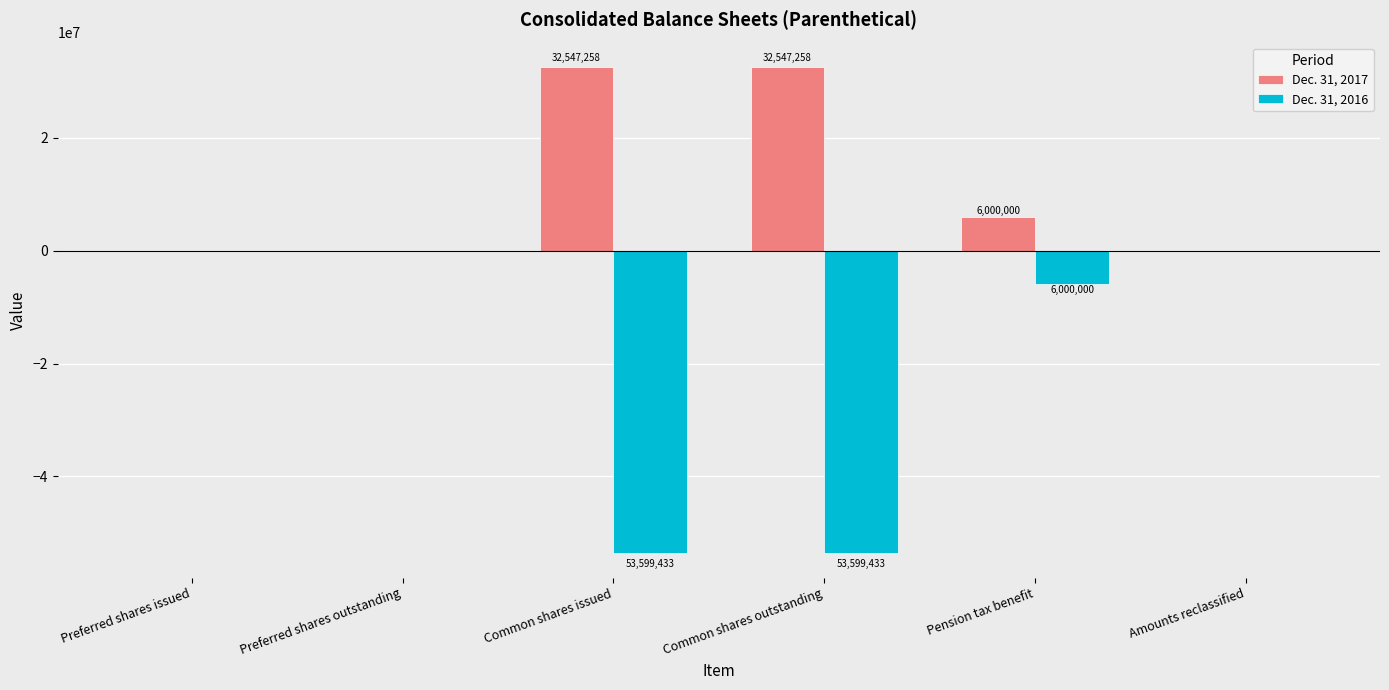

Reading left to right, list all the values displayed in this chart.

Dec. 31, 2017: Preferred shares issued=0	Preferred shares outstanding=0	Common shares issued=32547258	Common shares outstanding=32547258	Pension tax benefit=6000000	Amounts reclassified=0
Dec. 31, 2016: Preferred shares issued=0	Preferred shares outstanding=0	Common shares issued=-53599433	Common shares outstanding=-53599433	Pension tax benefit=-6000000	Amounts reclassified=0